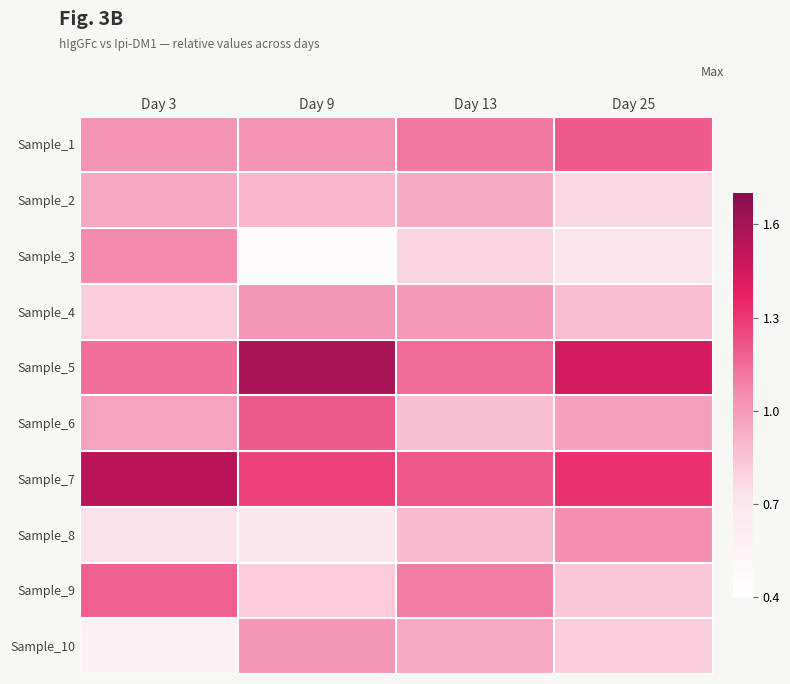

List the series in order of their peak value, highest first.

Sample_5, Sample_7, Sample_6, Sample_1, Sample_9, Sample_3, Sample_8, Sample_4, Sample_10, Sample_2